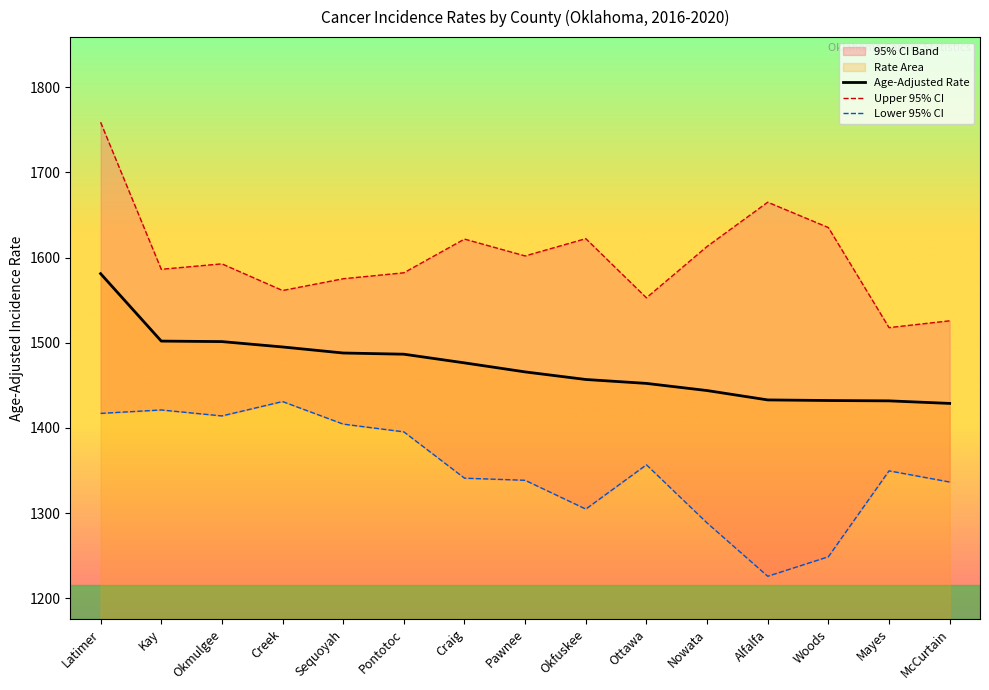

How many lines are shown in the chart?

3